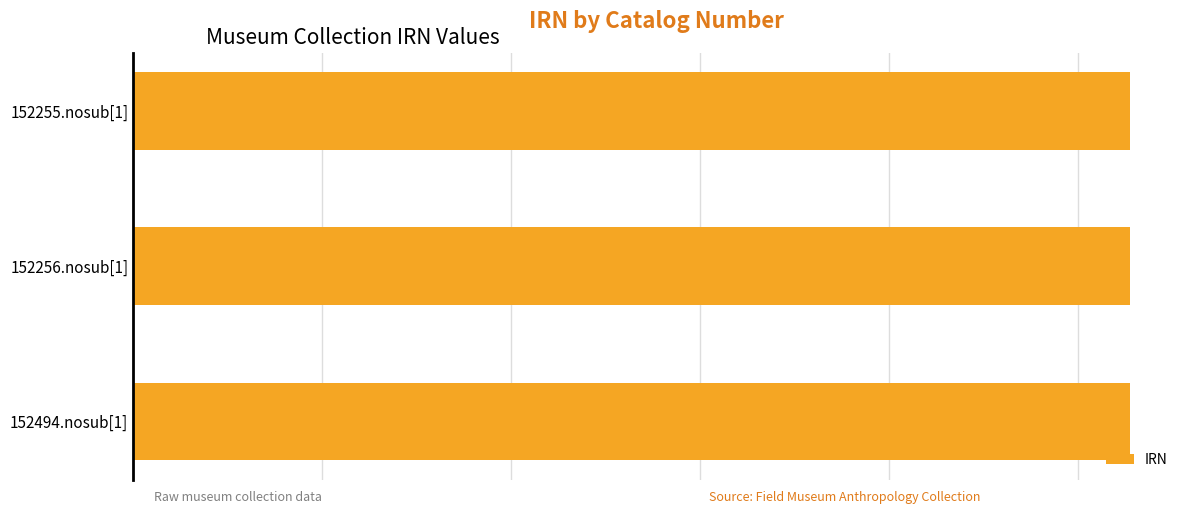

What is the maximum value shown in the chart?

1054859